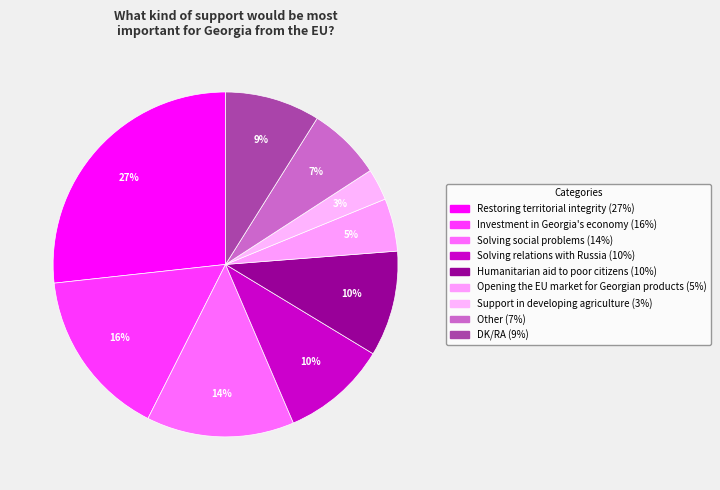

To the nearest percent, what is the combined percentage of Solving relations with Russia and Support in developing agriculture?

13%